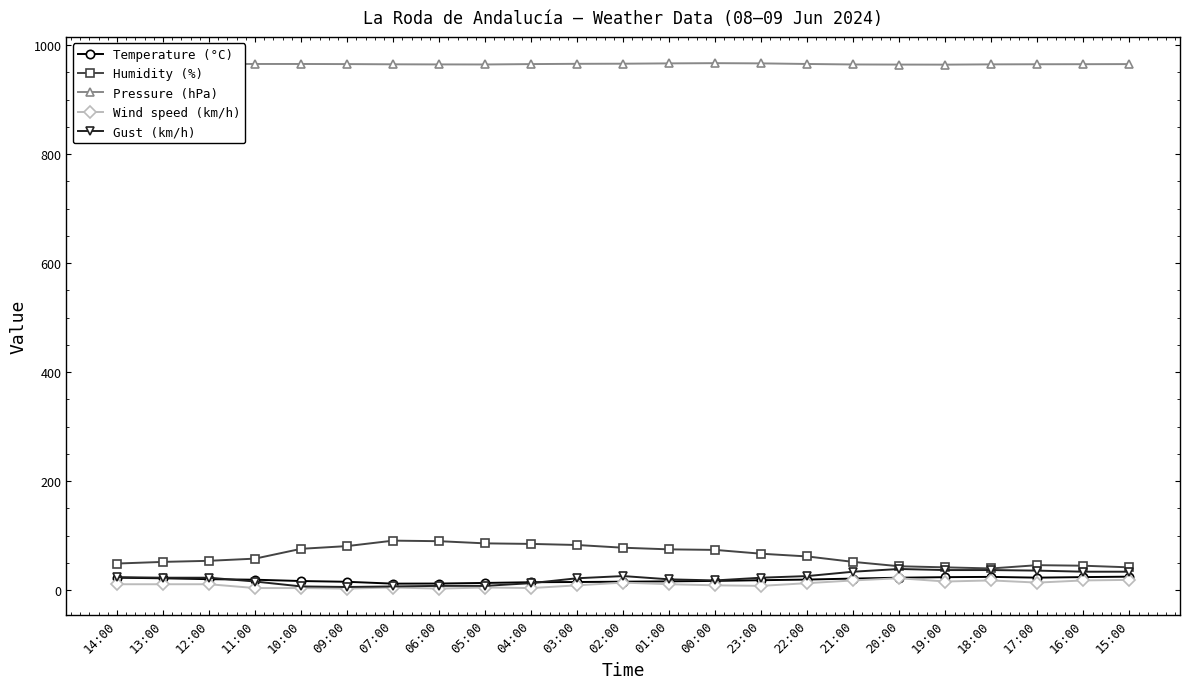

True or false: Temperature (°C) and Pressure (hPa) intersect in this chart.

False